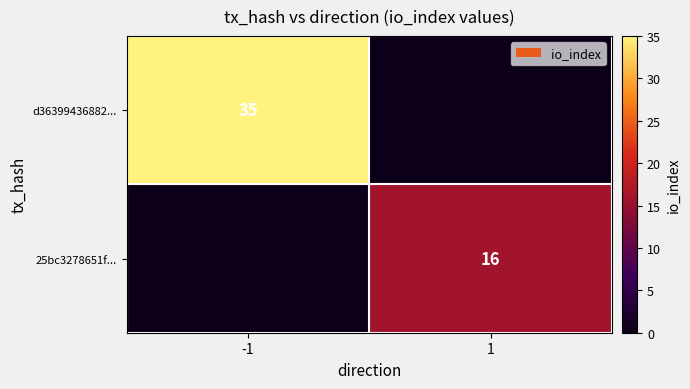

The 25bc3278651f... series shows 23 at 1. True or false?

False